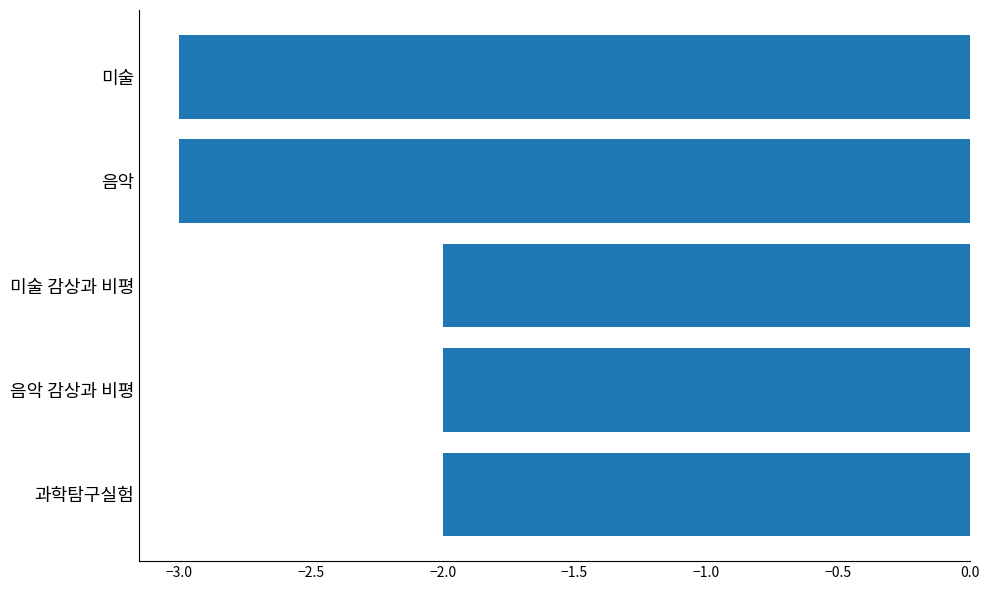

What is the sum of all values?

-12